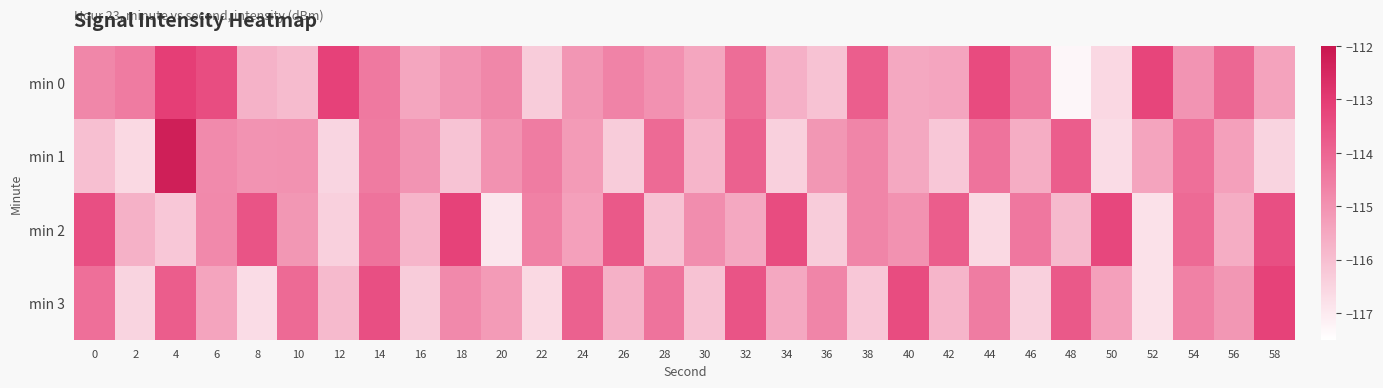

Reading left to right, transcribe all the data shown in this chart.

min 0: 0=-114.8	2=-114.5	4=-113.1	6=-113.4	8=-115.7	10=-115.9	12=-113.2	14=-114.4	16=-115.4	18=-115.0	20=-114.7	22=-116.3	24=-115.1	26=-114.7	28=-115.0	30=-115.4	32=-114.2	34=-115.7	36=-116.1	38=-113.8	40=-115.5	42=-115.4	44=-113.4	46=-114.5	48=-117.3	50=-116.6	52=-113.3	54=-115.0	56=-114.0	58=-115.4
min 1: 0=-116.0	2=-116.6	4=-112.3	6=-114.8	8=-115.0	10=-115.0	12=-116.5	14=-114.5	16=-115.0	18=-116.1	20=-115.0	22=-114.5	24=-115.2	26=-116.3	28=-114.1	30=-115.8	32=-113.9	34=-116.4	36=-115.1	38=-114.7	40=-115.5	42=-116.2	44=-114.3	46=-115.6	48=-113.8	50=-116.7	52=-115.4	54=-114.2	56=-115.3	58=-116.5
min 2: 0=-113.5	2=-115.7	4=-116.2	6=-114.8	8=-113.6	10=-115.1	12=-116.4	14=-114.3	16=-115.8	18=-113.2	20=-116.9	22=-114.6	24=-115.3	26=-113.7	28=-116.1	30=-114.9	32=-115.5	34=-113.4	36=-116.3	38=-114.7	40=-115.0	42=-113.8	44=-116.6	46=-114.4	48=-115.9	50=-113.3	52=-116.8	54=-114.1	56=-115.6	58=-113.5
min 3: 0=-114.2	2=-116.5	4=-113.8	6=-115.4	8=-116.7	10=-114.1	12=-115.9	14=-113.5	16=-116.3	18=-114.8	20=-115.2	22=-116.6	24=-113.9	26=-115.7	28=-114.3	30=-116.1	32=-113.6	34=-115.5	36=-114.7	38=-116.2	40=-113.4	42=-115.8	44=-114.5	46=-116.4	48=-113.7	50=-115.3	52=-116.8	54=-114.6	56=-115.1	58=-113.2